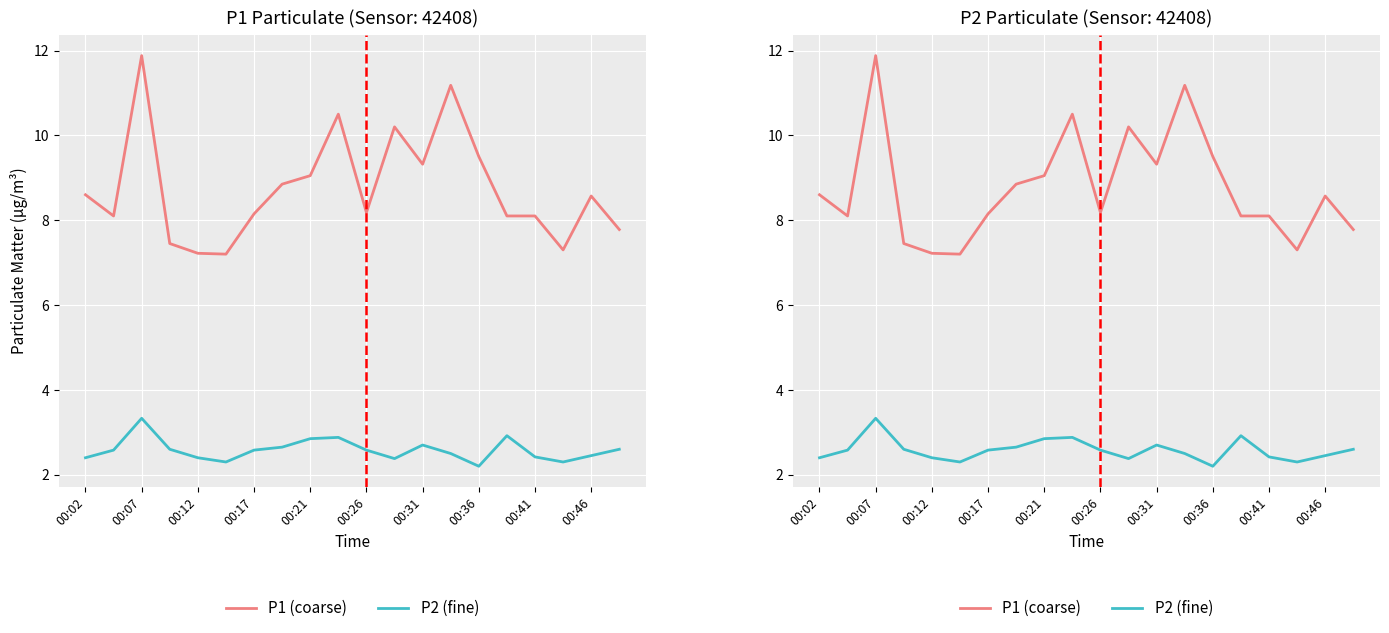

Where does the P1 (coarse) series first go above 8?

00:02